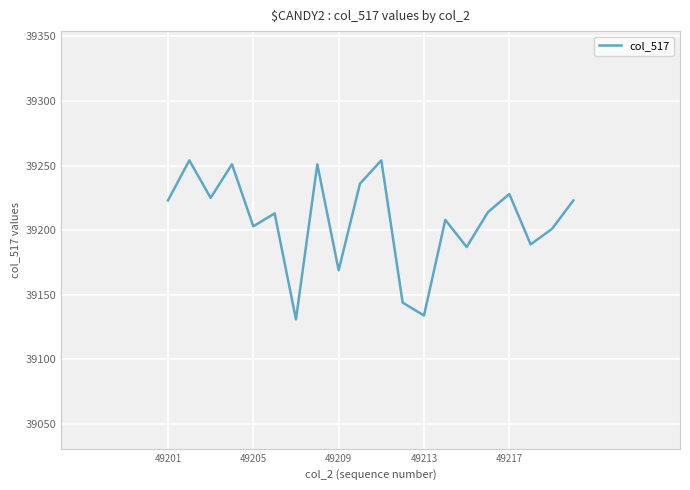

What is the smallest value displayed?

39131